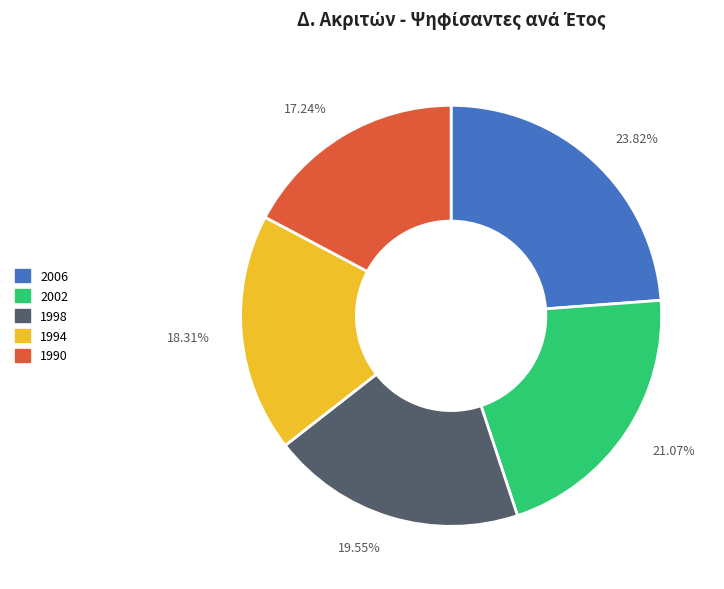

To the nearest percent, what portion does 1994 represent?

18%